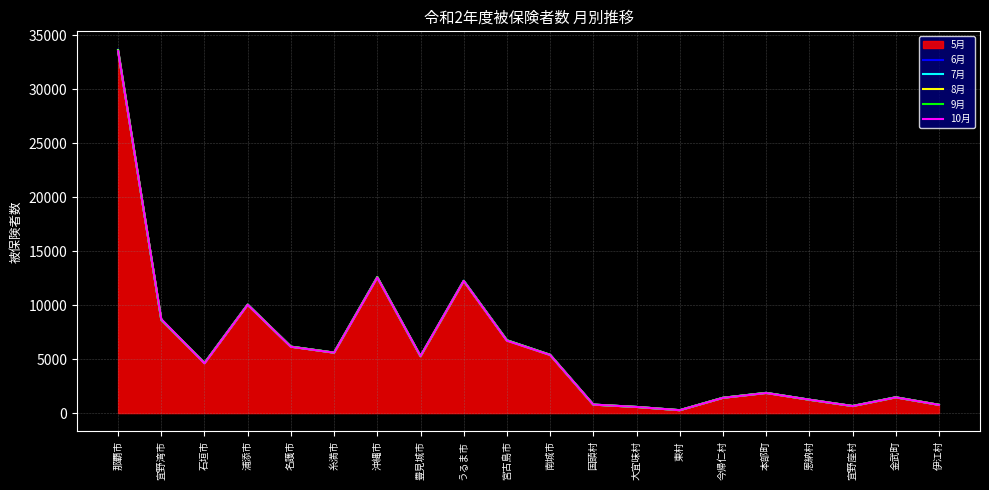

Between which two adjacent categories do 9月 and 8月 first intersect?

那覇市 and 宜野湾市